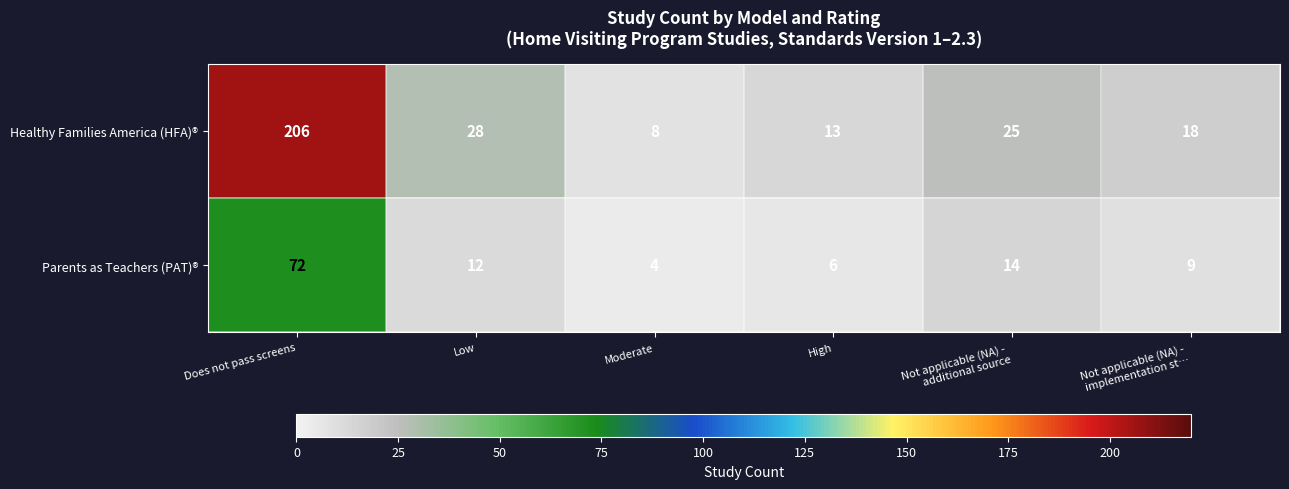

Where is Healthy Families America (HFA)® nearest to the value 107?

Low